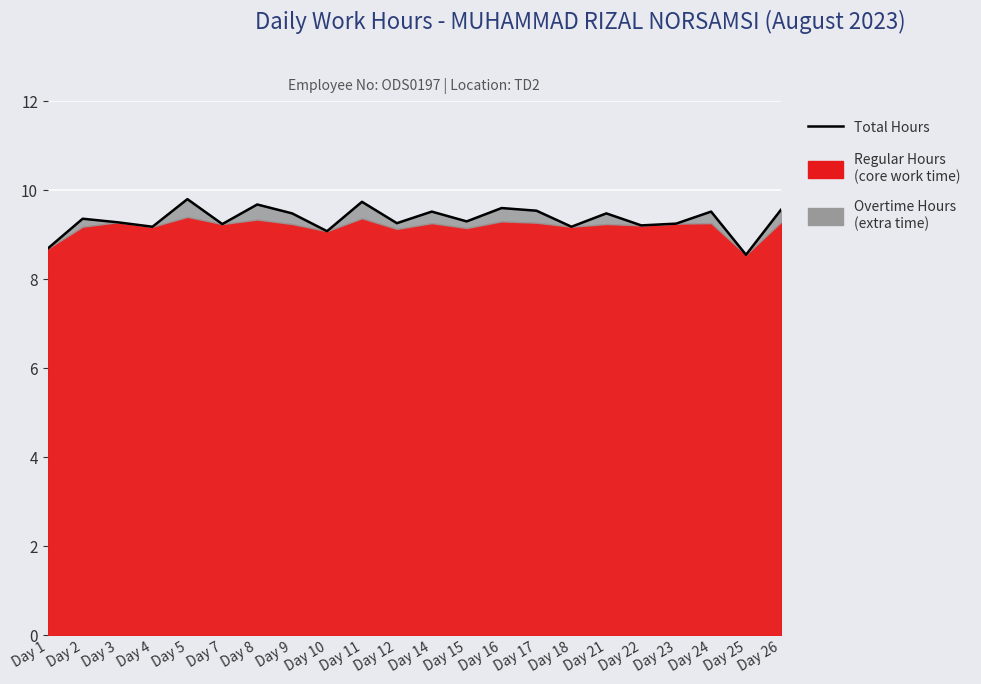

Between Day 23 and Day 11, which is larger?

Day 11